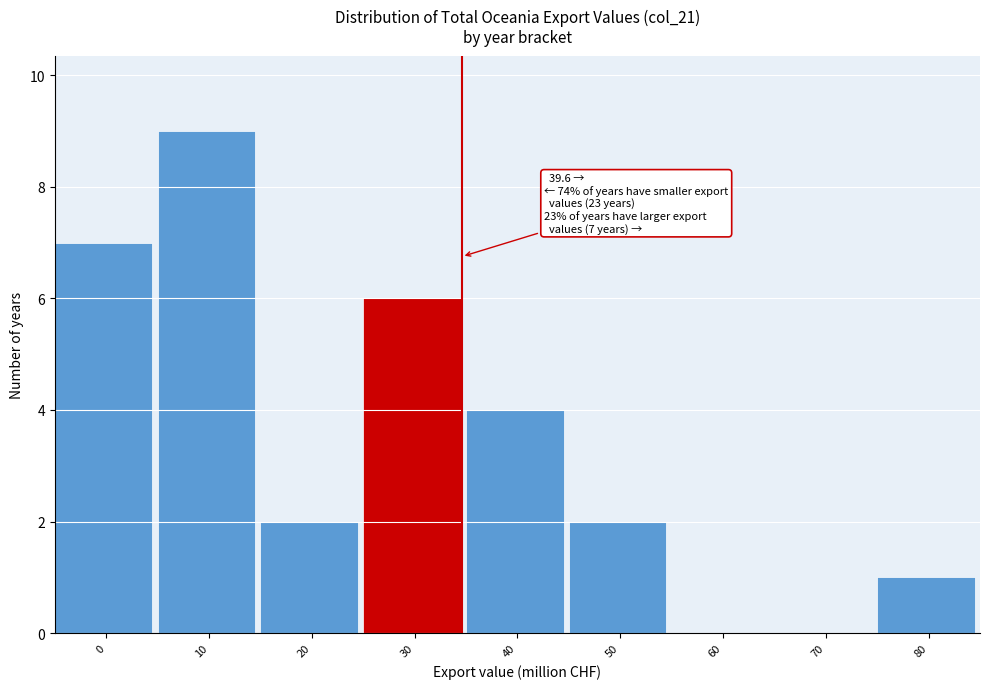

Reading left to right, extract all data points from this chart.

0=7	10=9	20=2	30=6	40=4	50=2	60=0	70=0	80=1